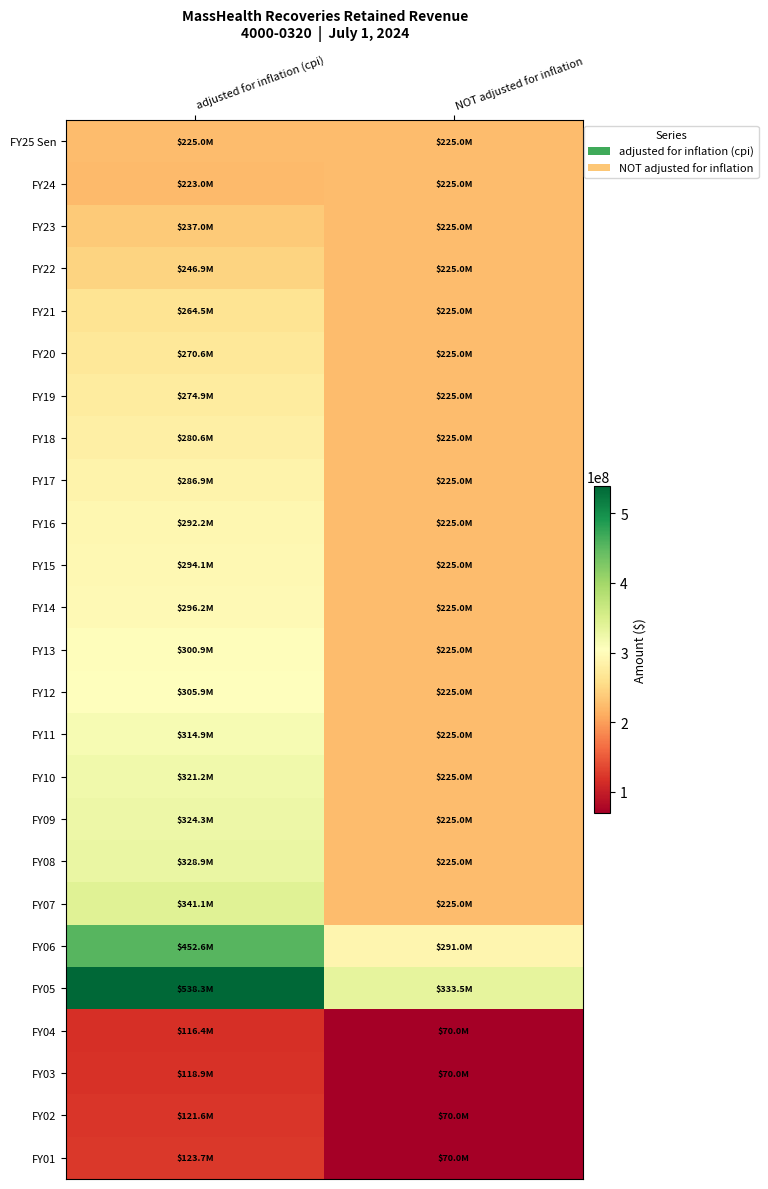

Reading right to left, transcribe all the data shown in this chart.

FY25 Sen: NOT adjusted for inflation=225000000	adjusted for inflation (cpi)=225000000
FY24: NOT adjusted for inflation=225000000	adjusted for inflation (cpi)=223028358
FY23: NOT adjusted for inflation=225000000	adjusted for inflation (cpi)=236967687
FY22: NOT adjusted for inflation=225000000	adjusted for inflation (cpi)=246860868
FY21: NOT adjusted for inflation=225000000	adjusted for inflation (cpi)=264545047
FY20: NOT adjusted for inflation=225000000	adjusted for inflation (cpi)=270600462
FY19: NOT adjusted for inflation=225000000	adjusted for inflation (cpi)=274877240
FY18: NOT adjusted for inflation=225000000	adjusted for inflation (cpi)=280575858
FY17: NOT adjusted for inflation=225000000	adjusted for inflation (cpi)=286865469
FY16: NOT adjusted for inflation=225000000	adjusted for inflation (cpi)=292202349
FY15: NOT adjusted for inflation=225000000	adjusted for inflation (cpi)=294143818
FY14: NOT adjusted for inflation=225000000	adjusted for inflation (cpi)=296248484
FY13: NOT adjusted for inflation=225000000	adjusted for inflation (cpi)=300857972
FY12: NOT adjusted for inflation=225000000	adjusted for inflation (cpi)=305928650
FY11: NOT adjusted for inflation=225000000	adjusted for inflation (cpi)=314913262
FY10: NOT adjusted for inflation=225000000	adjusted for inflation (cpi)=321160350
FY09: NOT adjusted for inflation=225000000	adjusted for inflation (cpi)=324321403
FY08: NOT adjusted for inflation=225000000	adjusted for inflation (cpi)=328863471
FY07: NOT adjusted for inflation=225000000	adjusted for inflation (cpi)=341063411
FY06: NOT adjusted for inflation=291000000	adjusted for inflation (cpi)=452572661
FY05: NOT adjusted for inflation=333500000	adjusted for inflation (cpi)=538263433
FY04: NOT adjusted for inflation=70000000	adjusted for inflation (cpi)=116373327
FY03: NOT adjusted for inflation=70000000	adjusted for inflation (cpi)=118940303
FY02: NOT adjusted for inflation=70000000	adjusted for inflation (cpi)=121560550
FY01: NOT adjusted for inflation=70000000	adjusted for inflation (cpi)=123713088